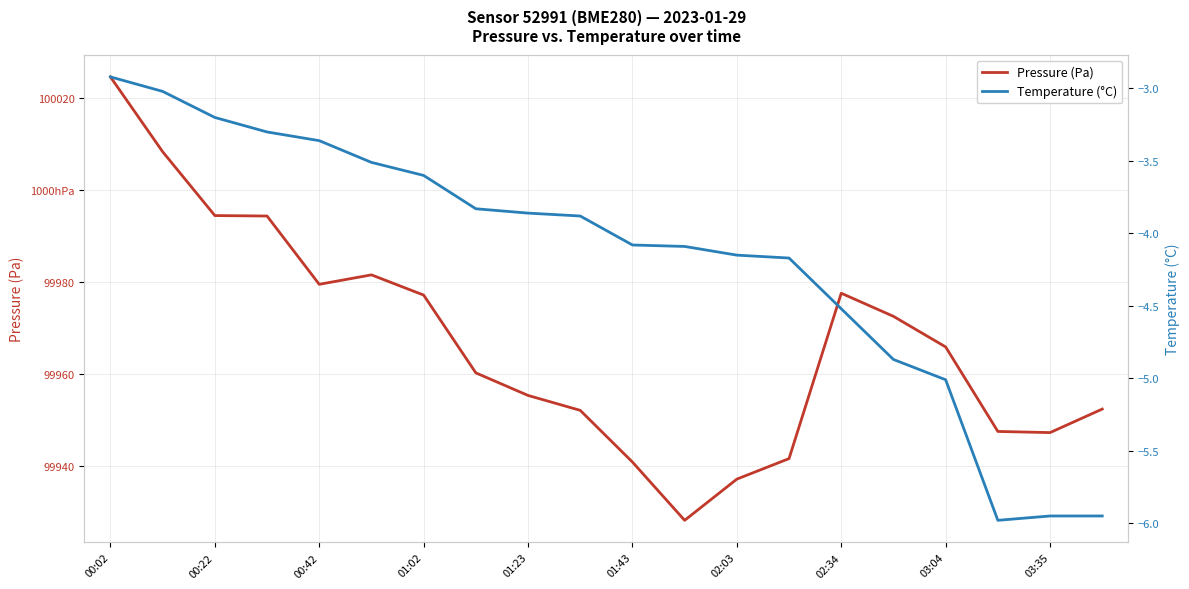

List the series in order of their overall mean, lowest first.

Temperature (°C), Pressure (Pa)